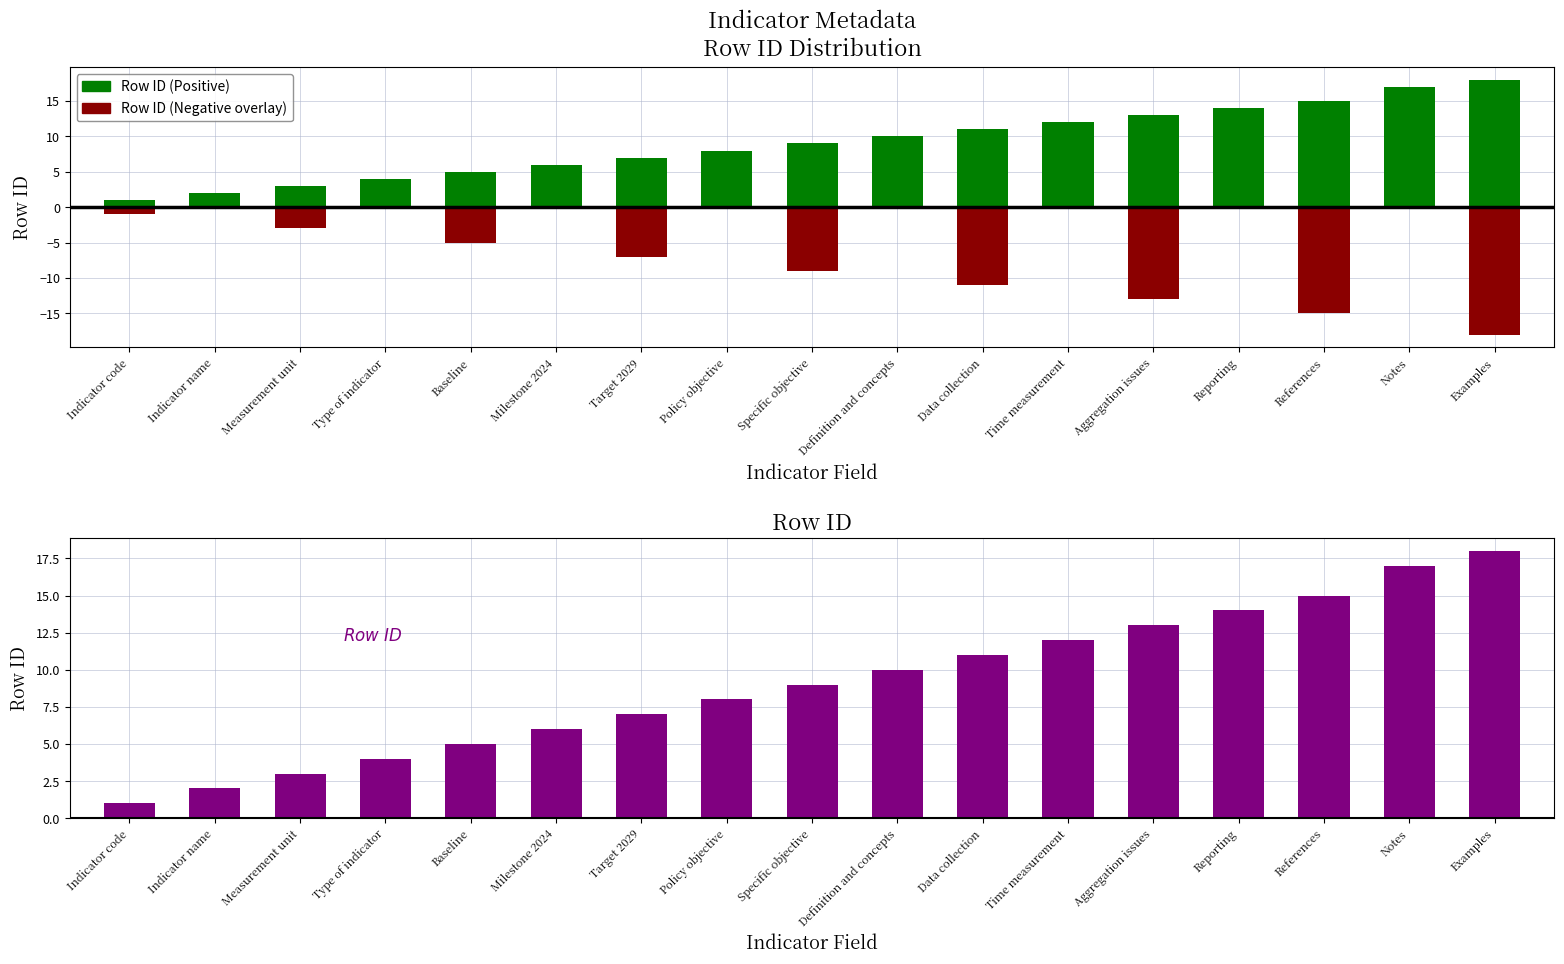

Which series has the largest total across all categories?

Row ID (Odd)